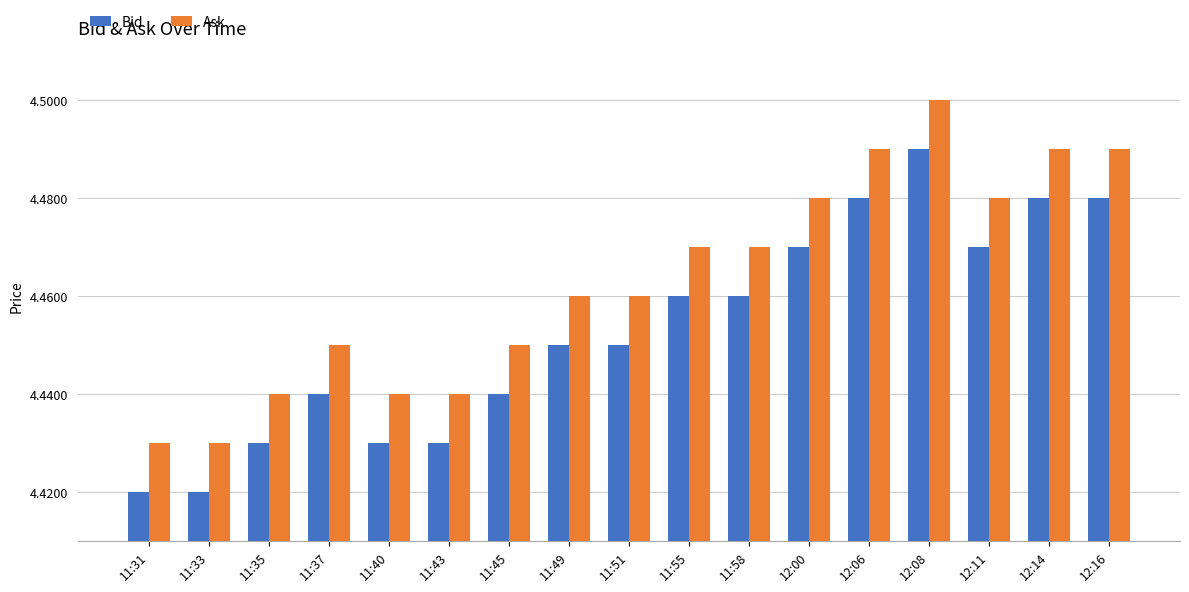

How many Ask values are between 4 and 5?

17